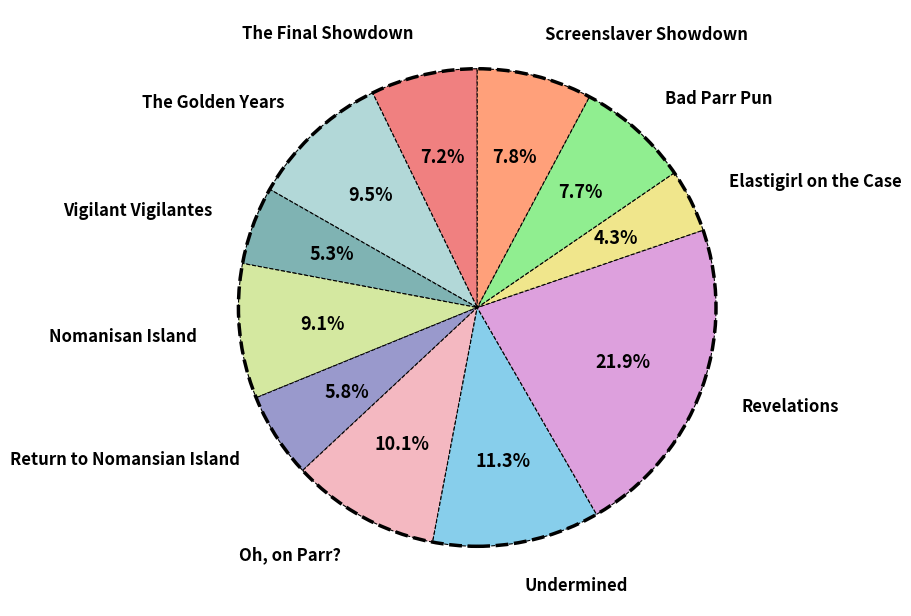

To the nearest percent, what is the combined percentage of Undermined and Vigilant Vigilantes?

17%